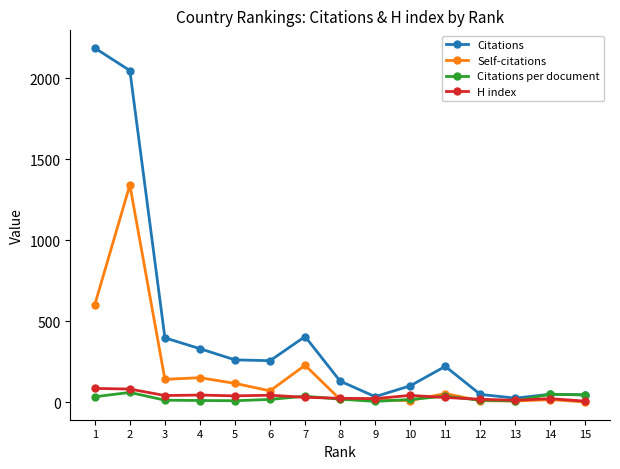

Does the chart have visible grid lines?

No